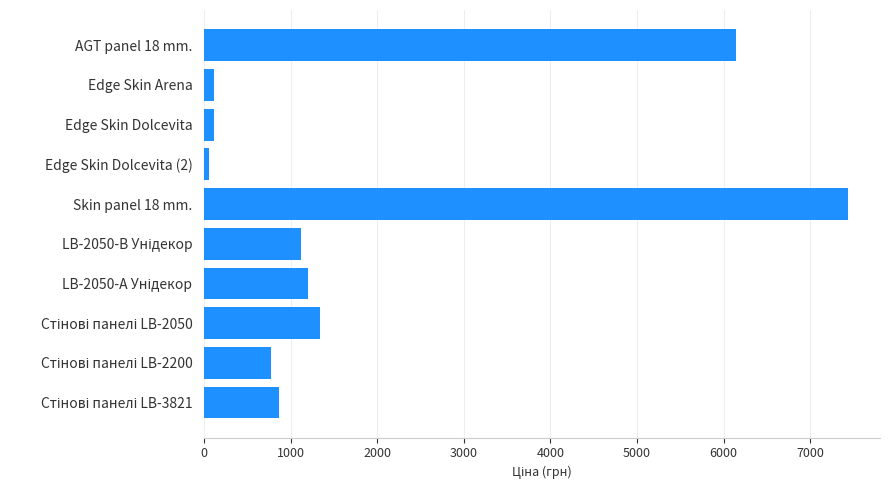

How many data points are less than 1117?

5